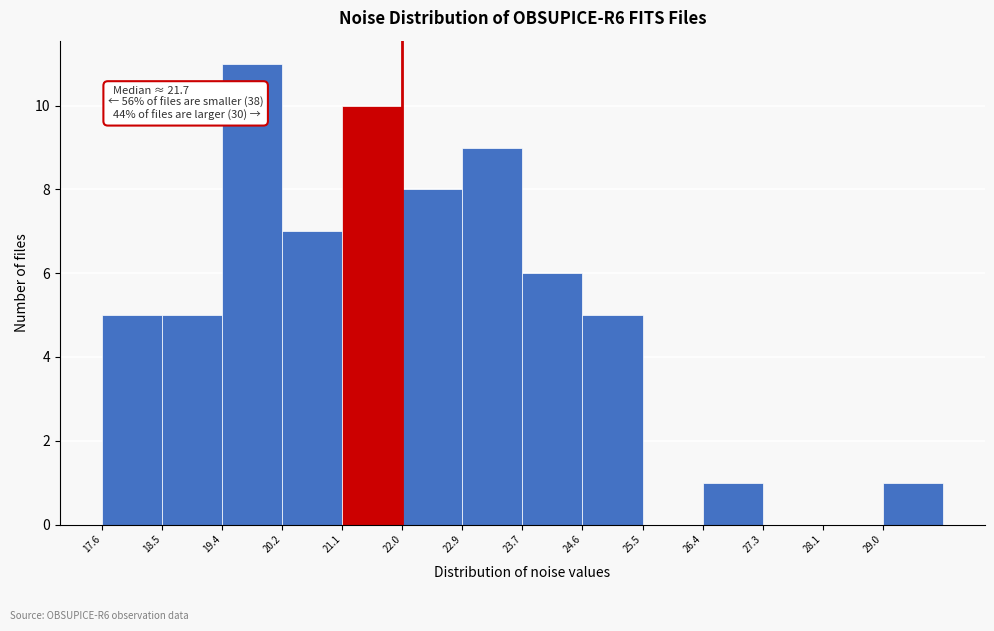

Over which range of the x-axis is the bar tallest?

19.4 to 20.2